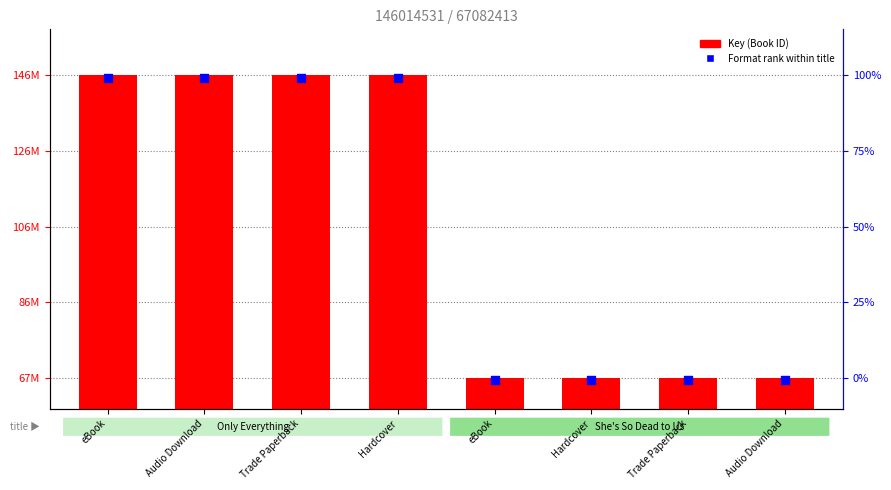

Which series has the largest total across all categories?

Key (Book ID)